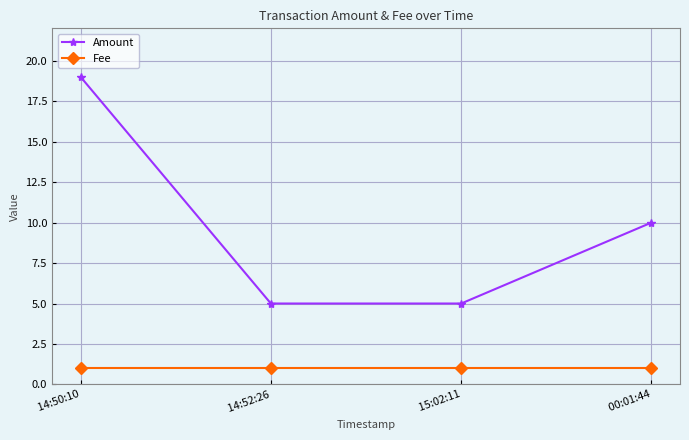

True or false: Amount and Fee intersect in this chart.

False